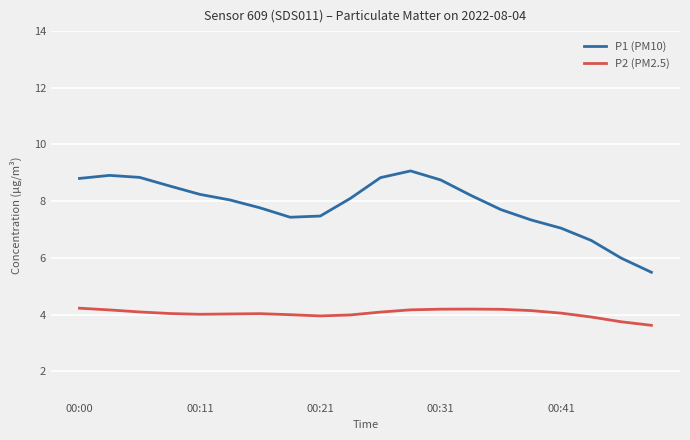

What is the sum of all P1 (PM10) values?

157.2